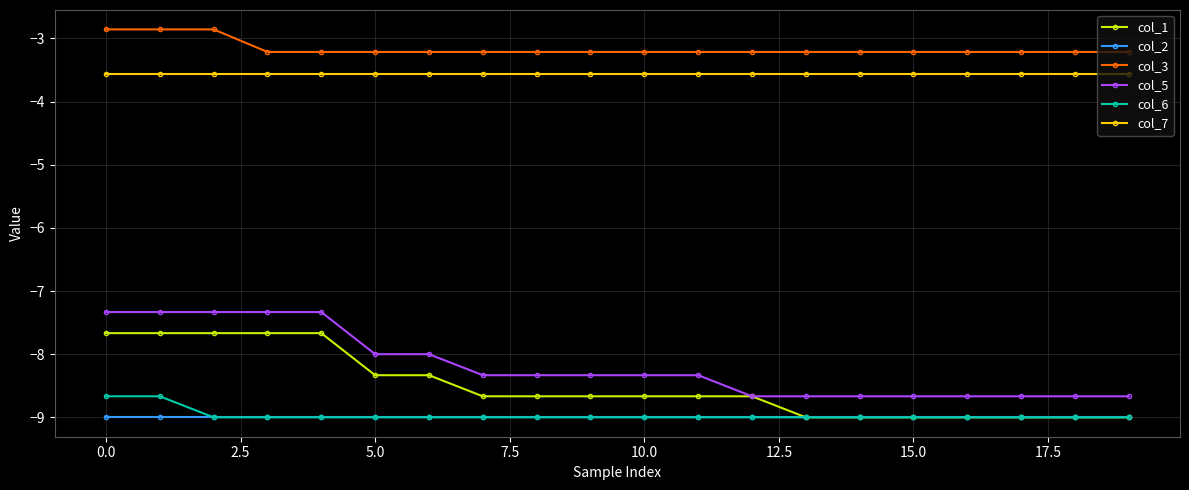

What is the value of the col_6 point at the 8th from the left?

-9.0